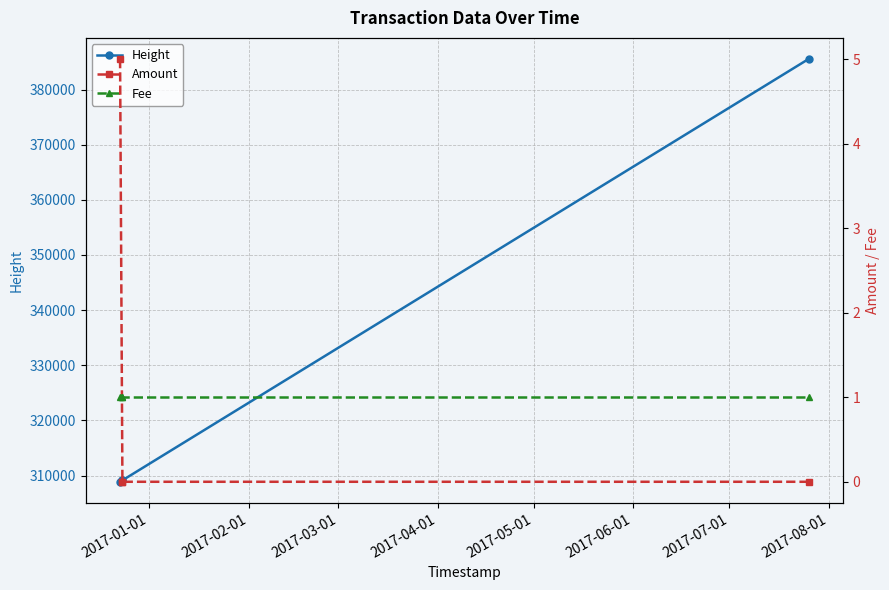

True or false: Height has more than 2 interior local peaks.

False